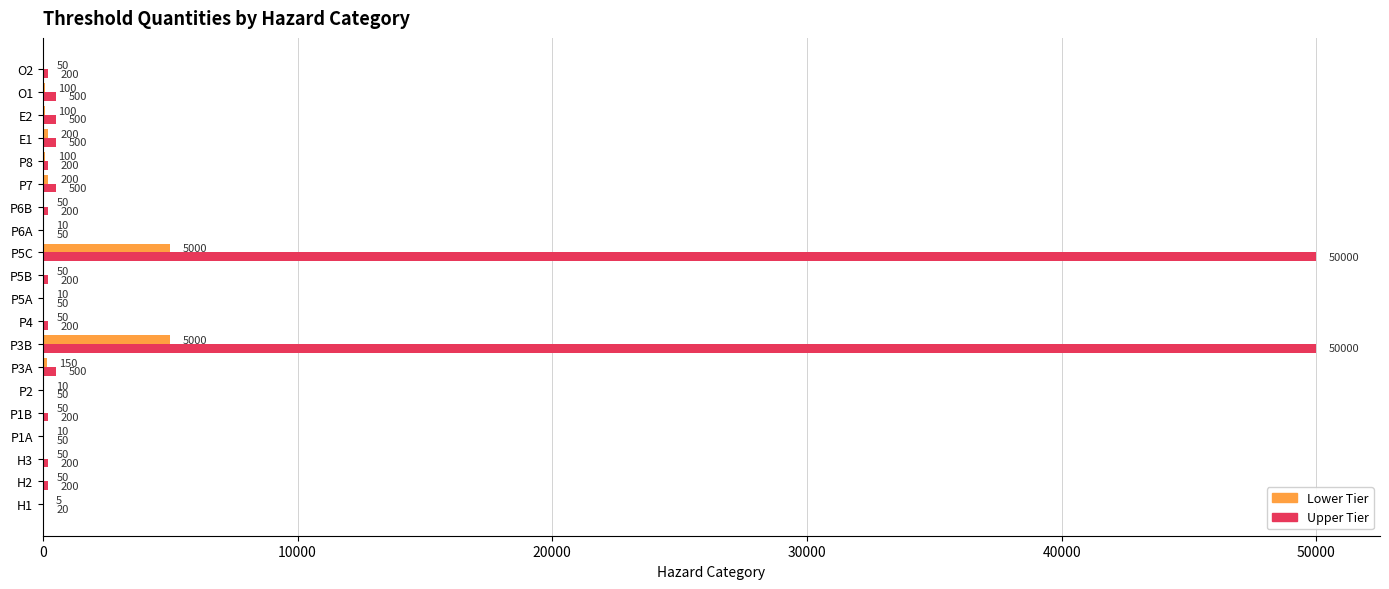

What is the approximate value of Lower Tier at P5B, to the nearest 50?

50